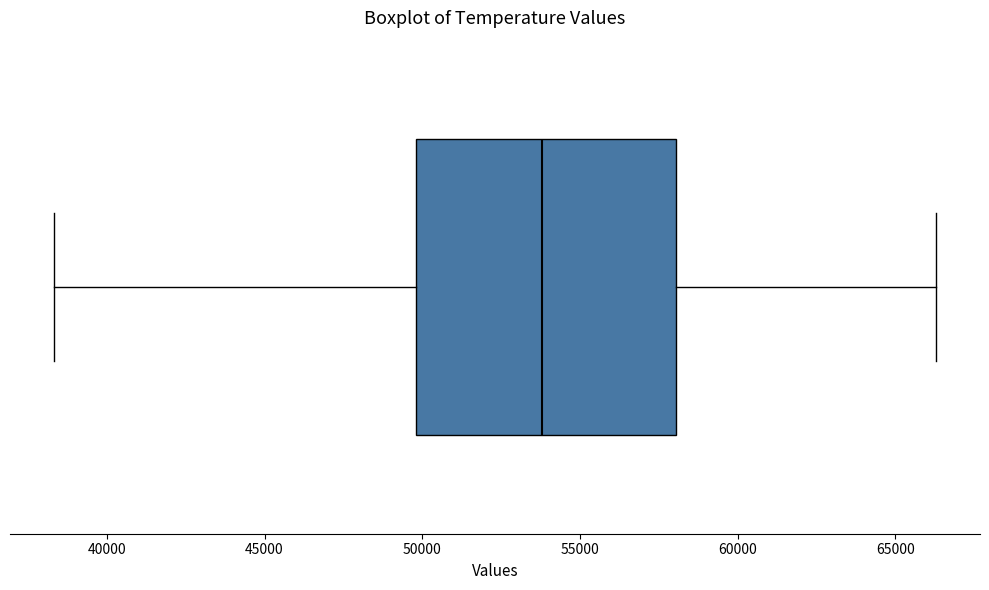

Transcribe this box plot: give where the median line is, the range the box spans, and where the two whiskers end, as read against the x-axis. The values are not printed on the chart, so give them approximately, as read against the axis.

median 54000, box 50000 to 58000, whiskers 38500 to 66500